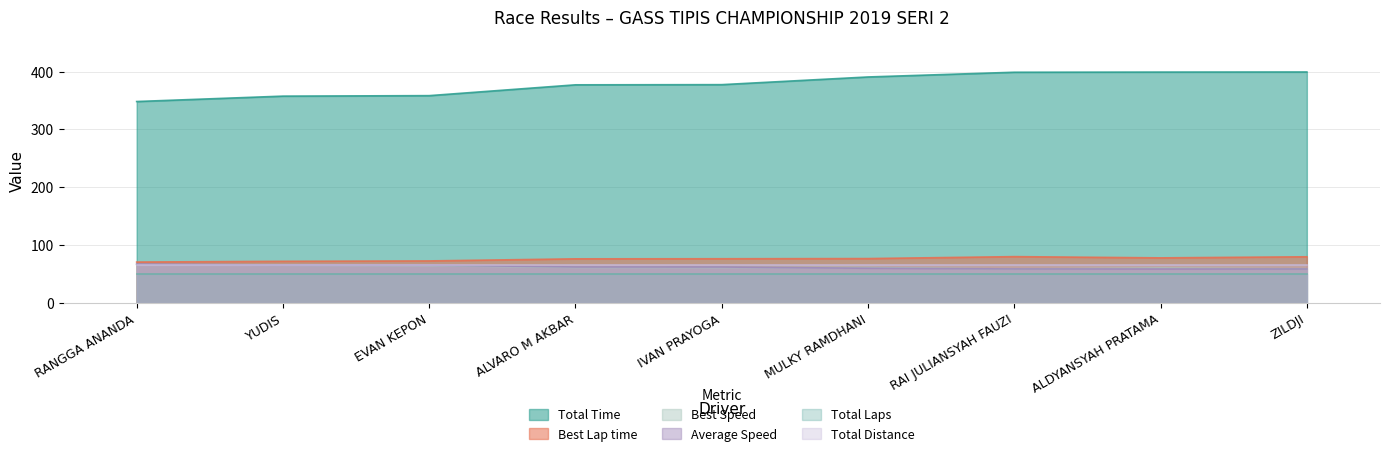

Which series changed the most between IVAN PRAYOGA and ZILDJI?

Total Time